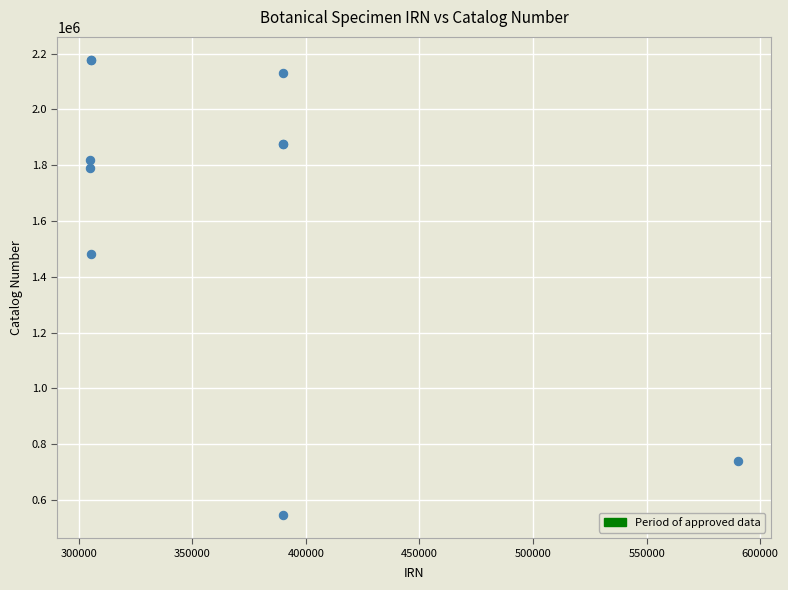

What Y value in the scatter plot is closest to 1361588?

1481851